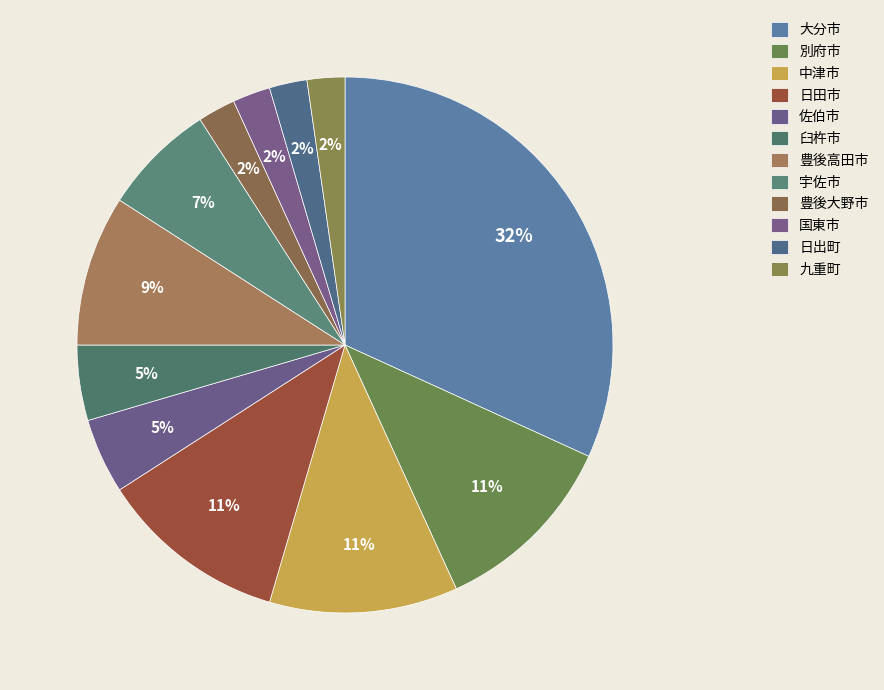

Count the number of slices in the pie.

12